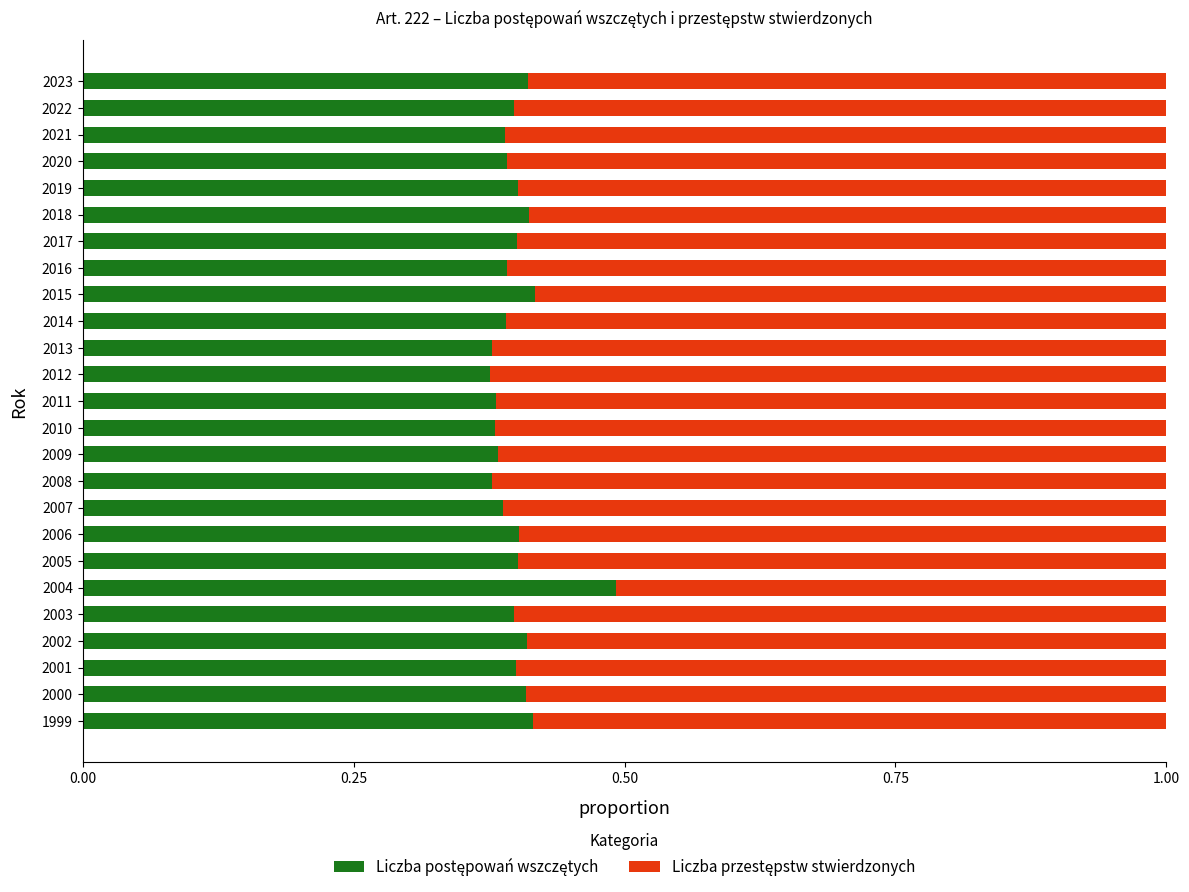

What is the total value across all series at 2010?

1.0